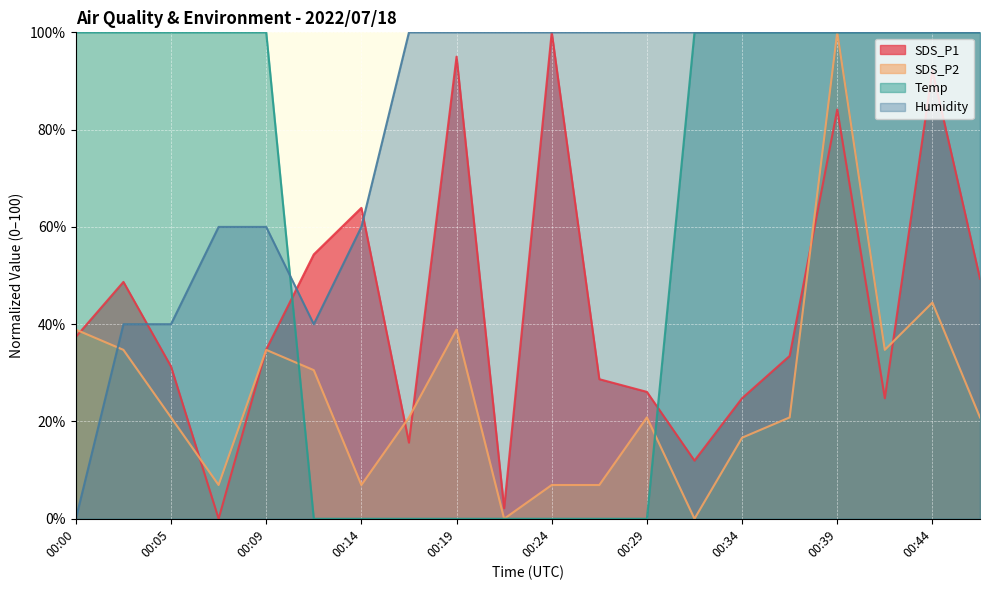

What is the value of the SDS_P1 point at the 19th from the left?

92.2